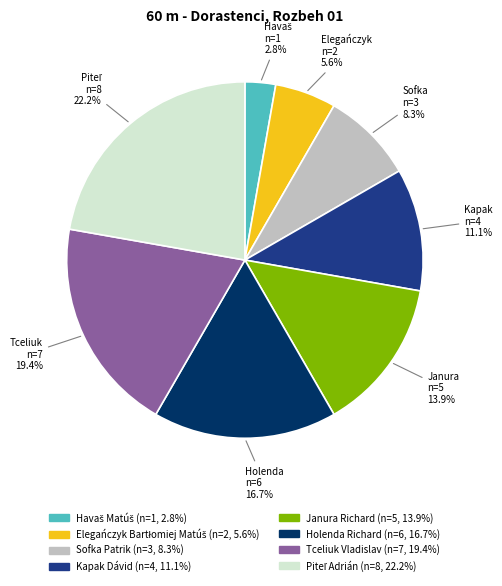

Do Kapak Dávid and Janura Richard together represent more than half of the pie?

No